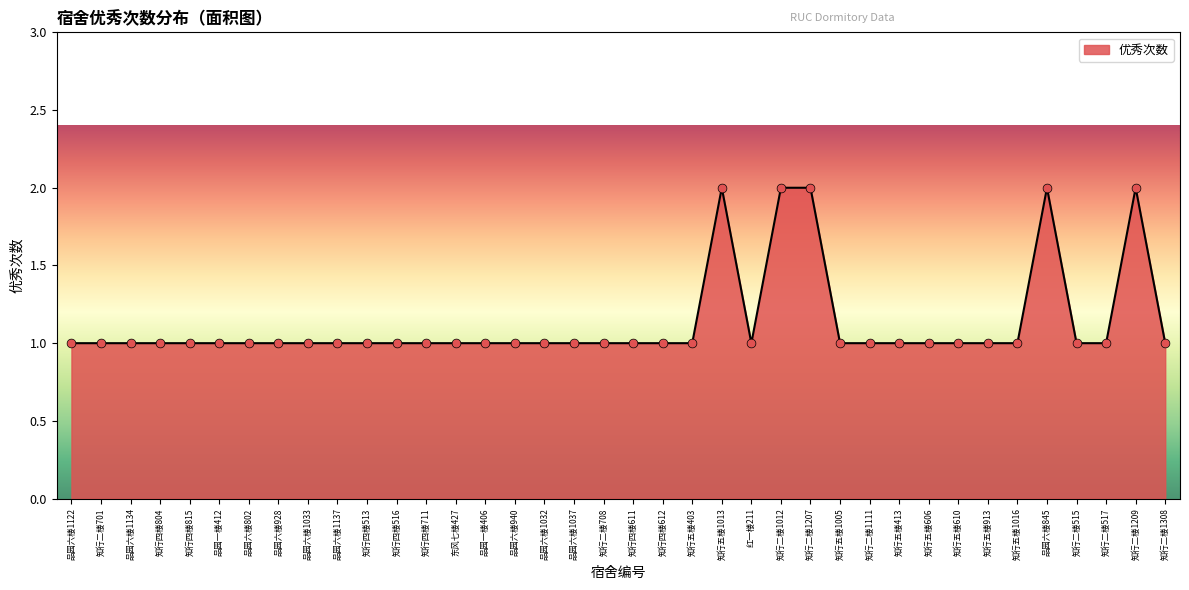

What is the ratio of the value at 品园六楼802 to the value at 知行五楼413?

1.0